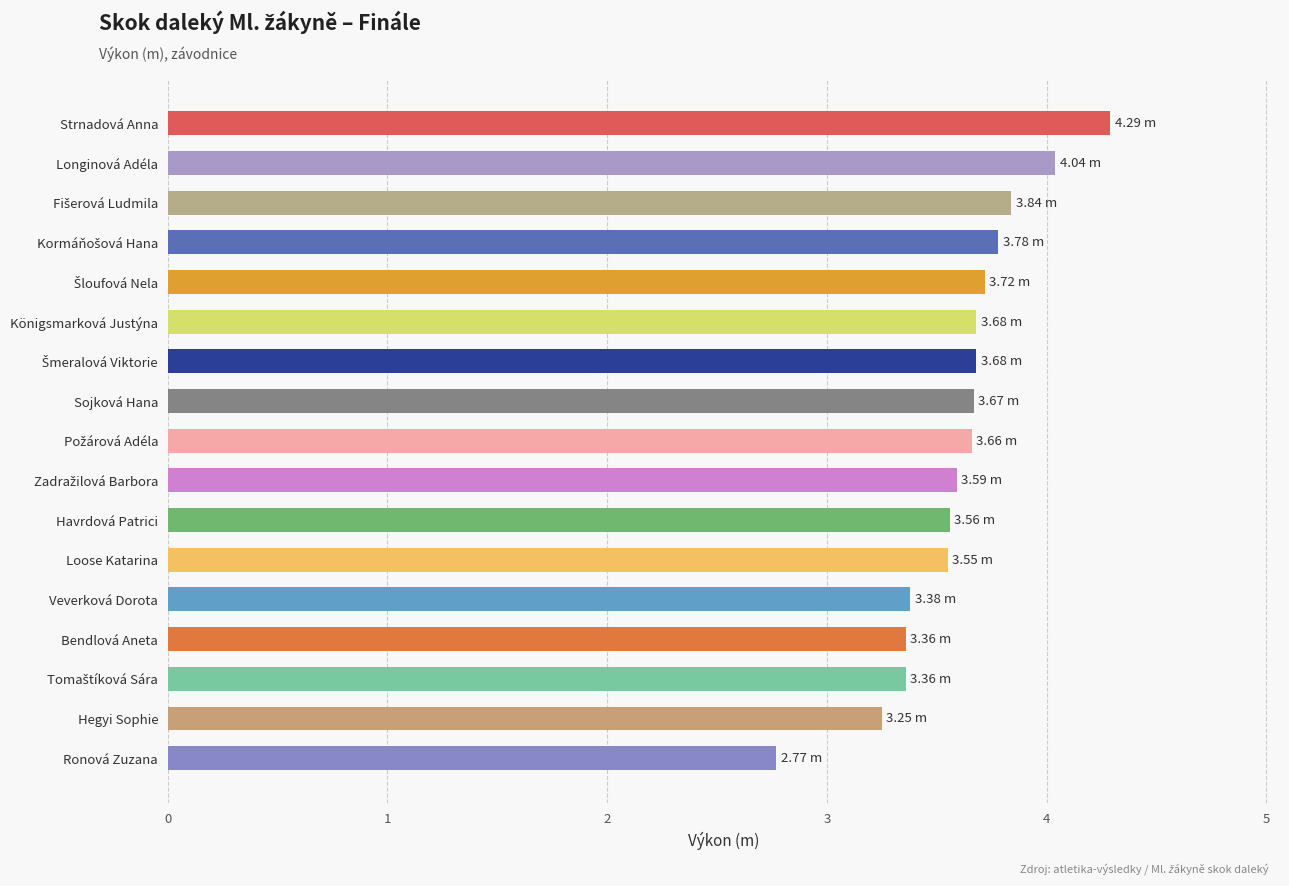

At which category does the chart reach its minimum across all series?

Ronová Zuzana